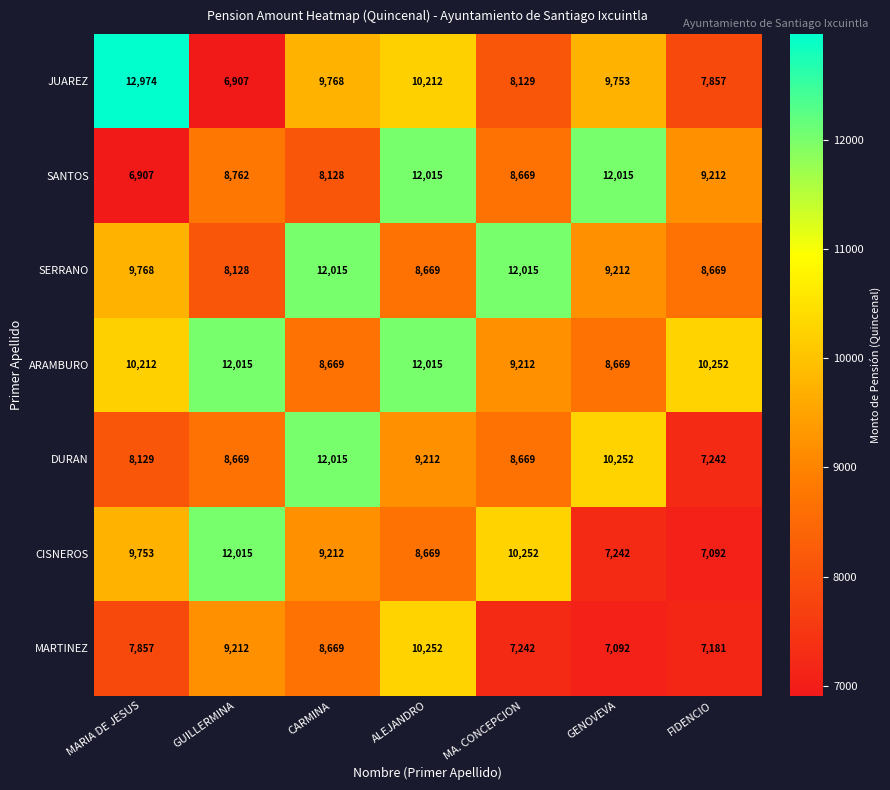

What is the difference between the maximum and second lowest values in the CISNEROS series?

4773